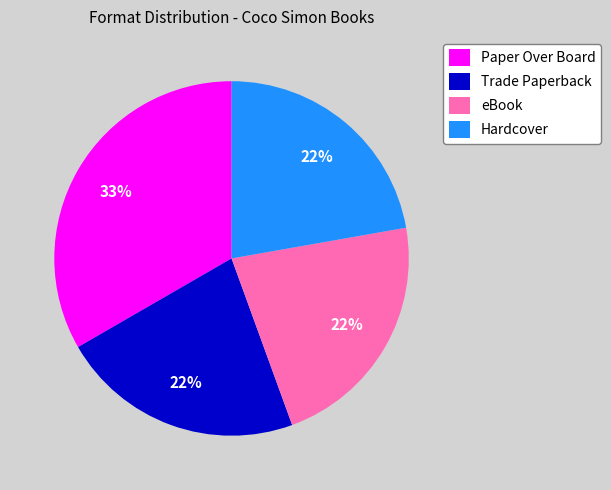

What is the ratio of the value at Hardcover to the value at Trade Paperback?

1.0